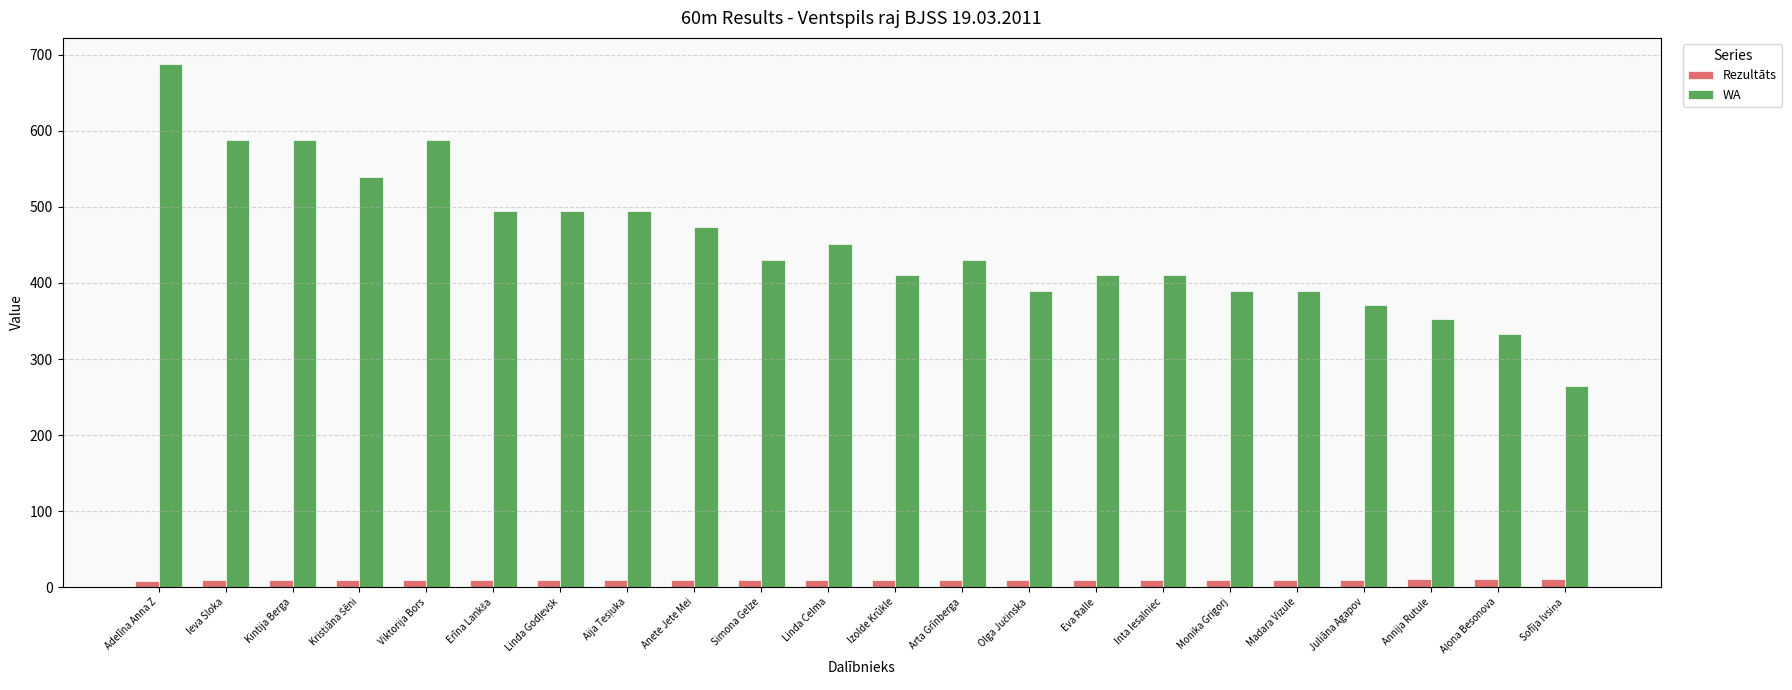

What is the spread (max minus min) of values at Viktorija Bors?

579.1